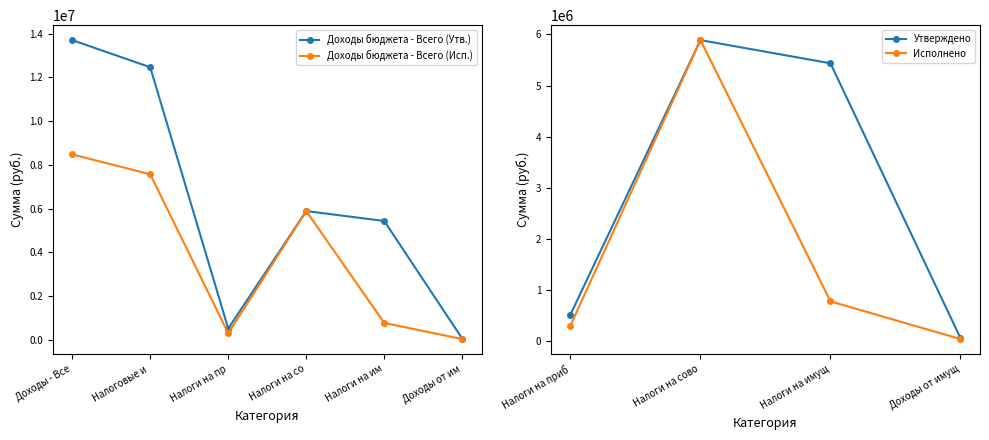

Does the chart display data point markers on the line(s)?

Yes